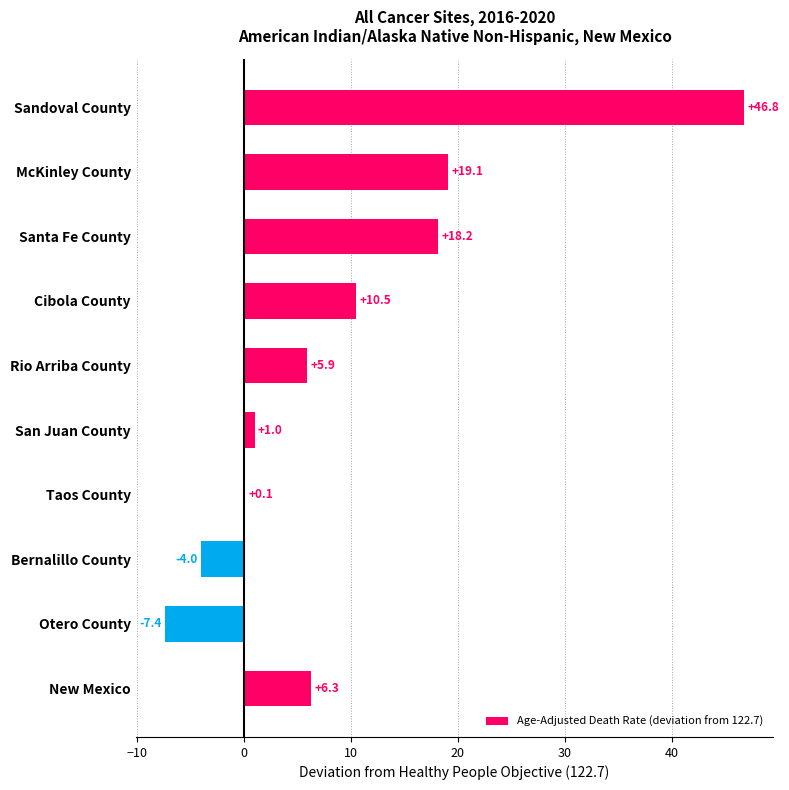

Is it true that the value at Sandoval County is 46.8?

True